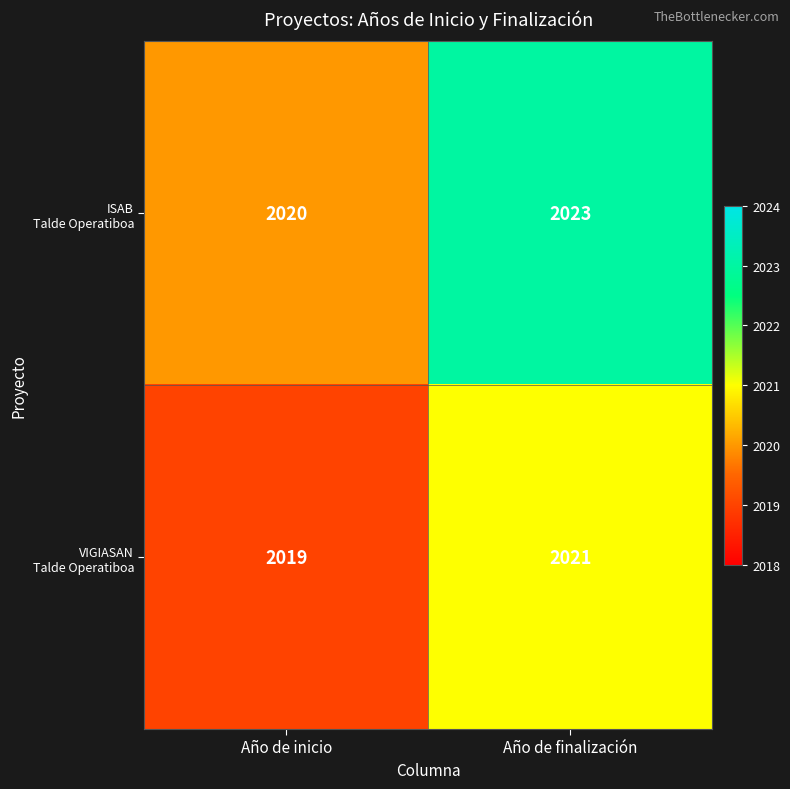

At which category is the sum across all series the highest?

Año de finalización